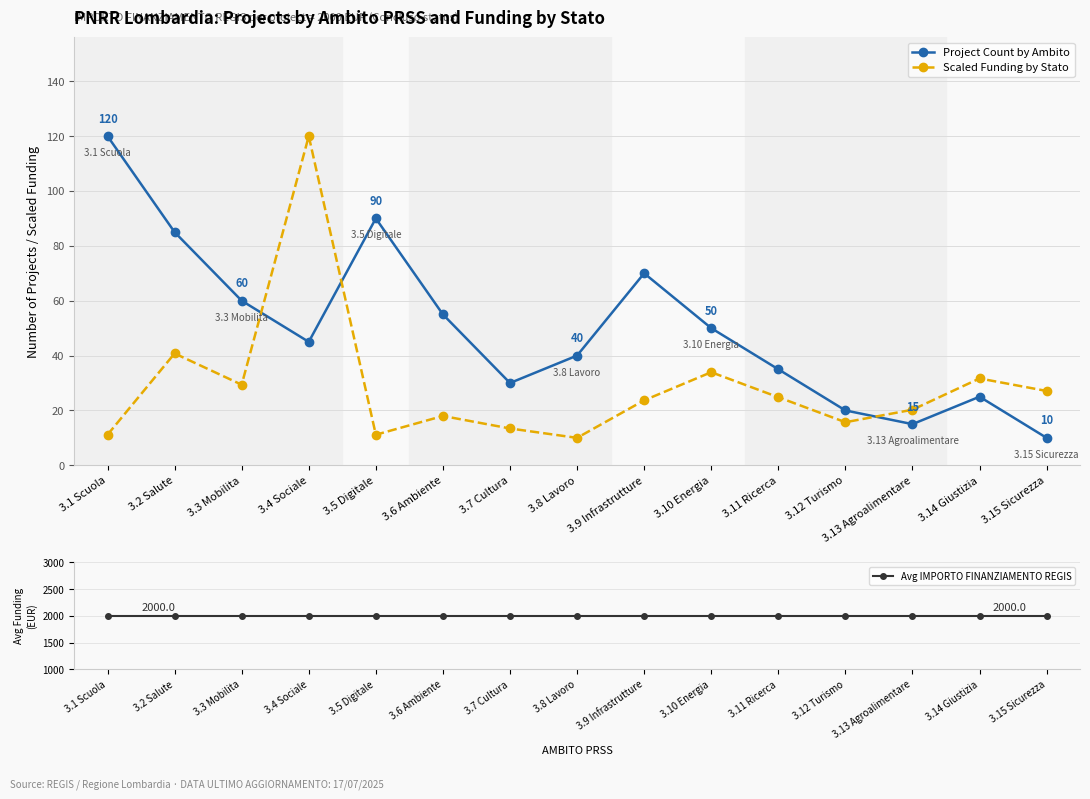

Which label corresponds to the largest value in the chart?

3.1 Scuola